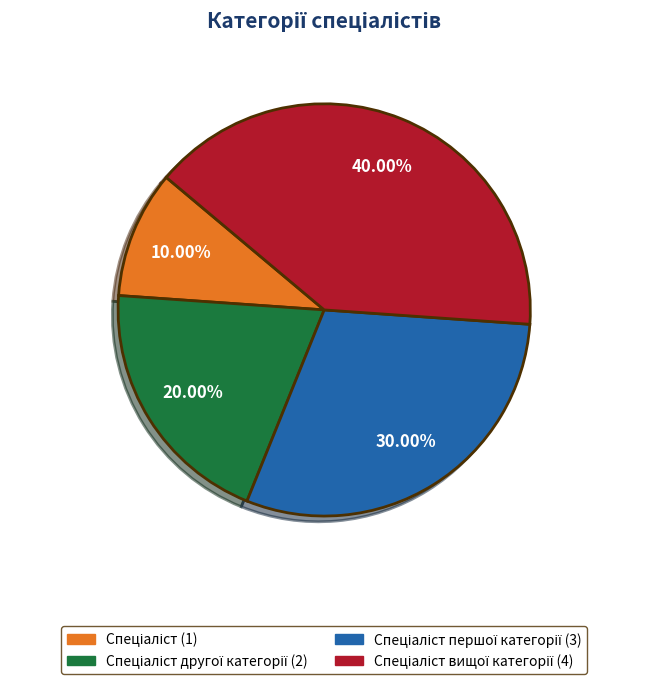

Does any single category account for the majority?

No